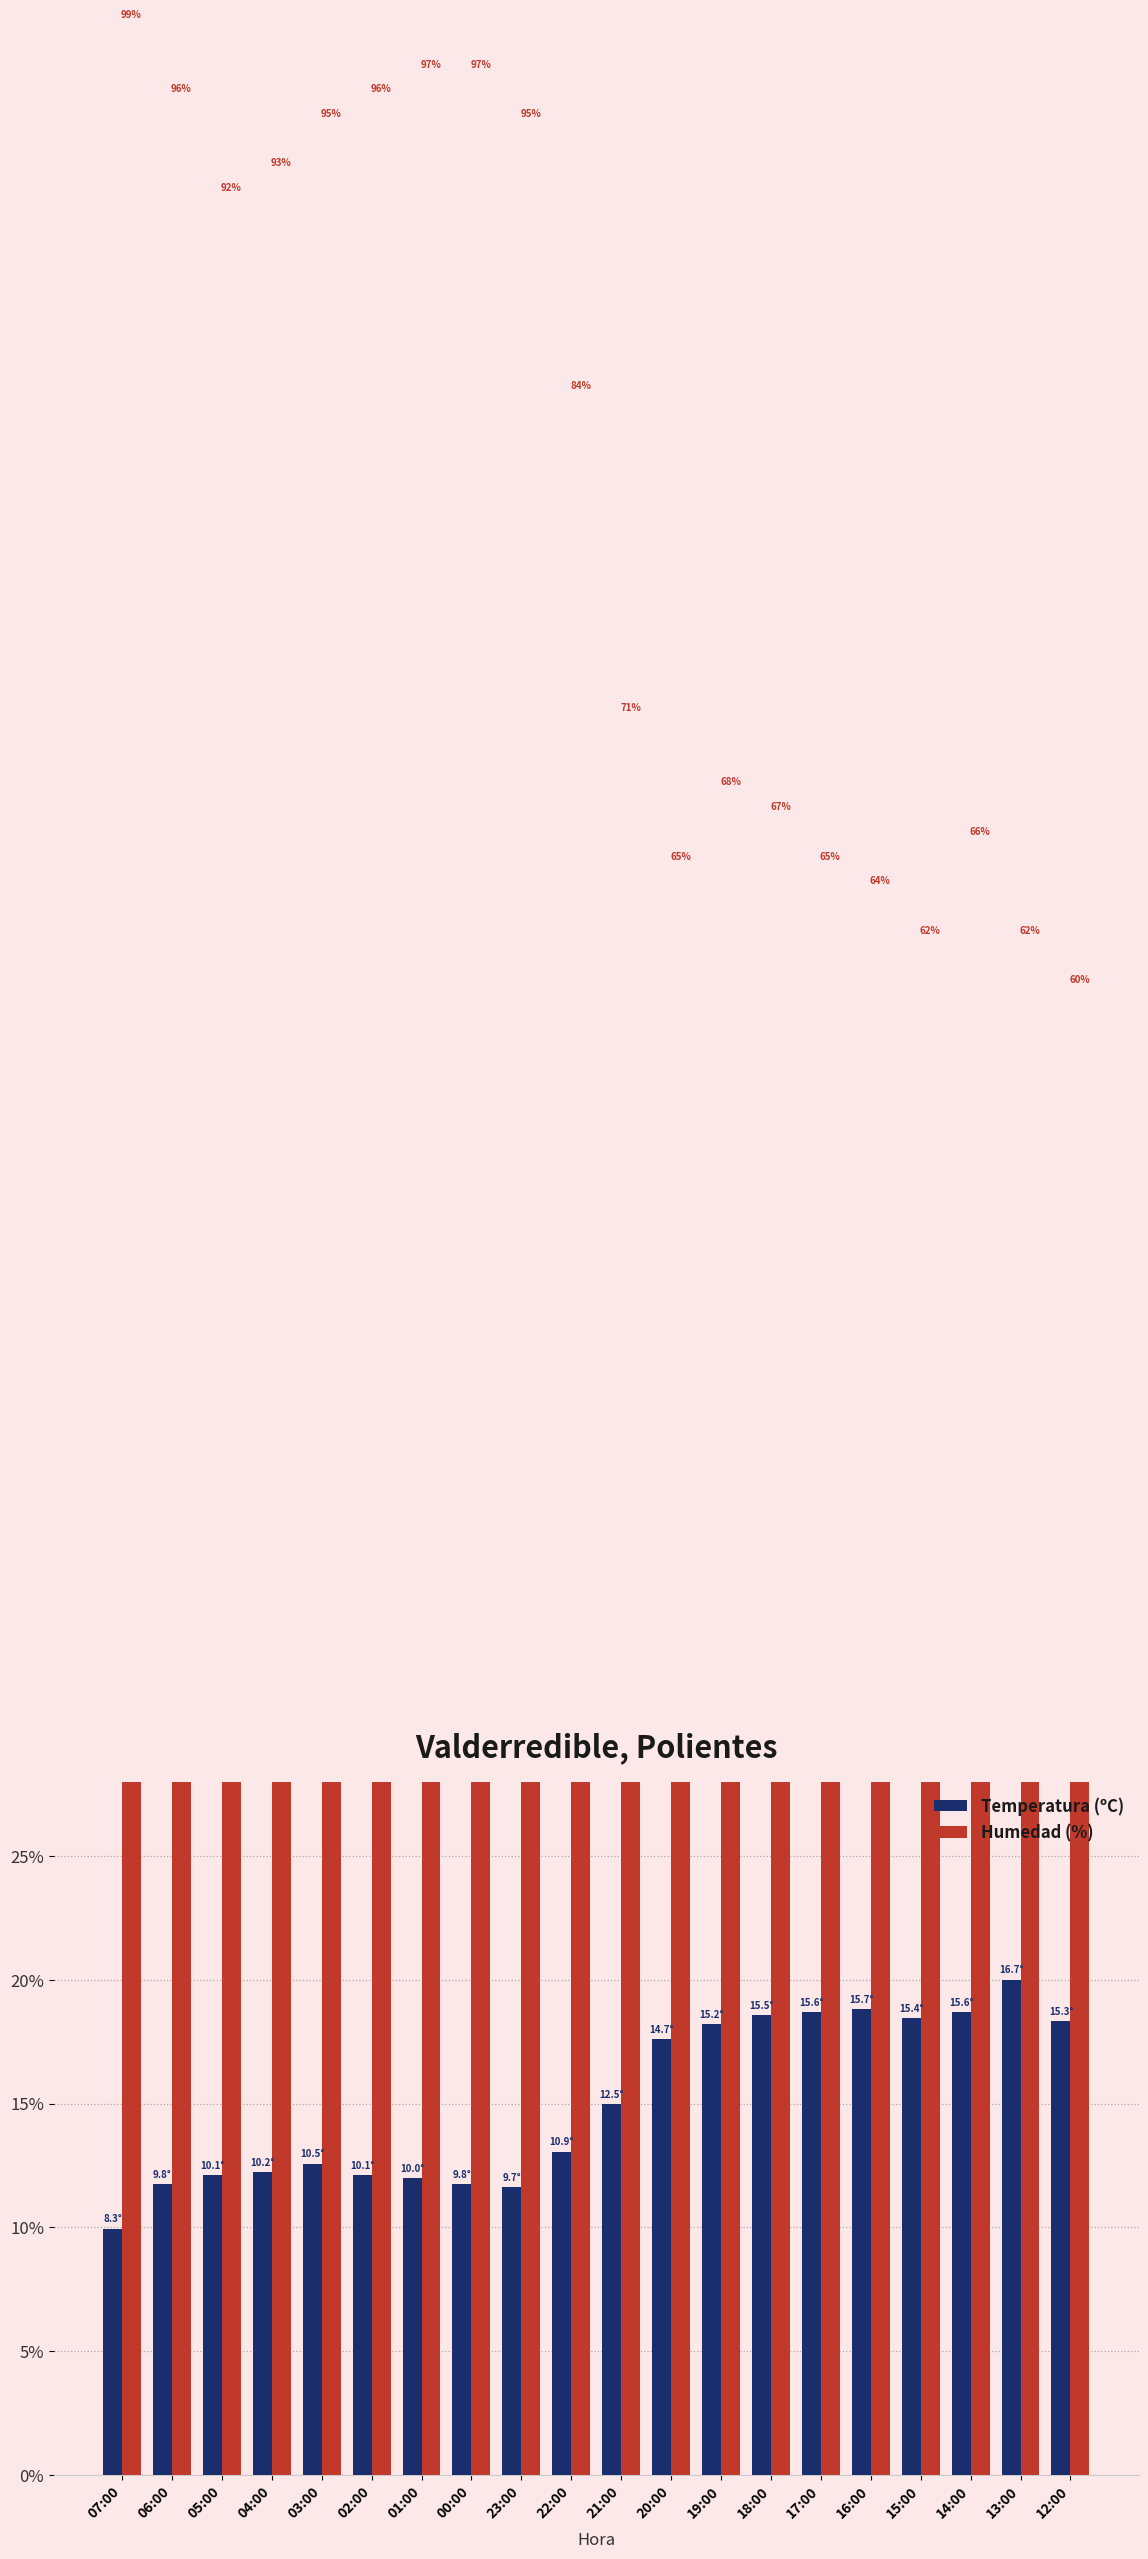

At which label is Humedad (%) closest to 0?

12:00